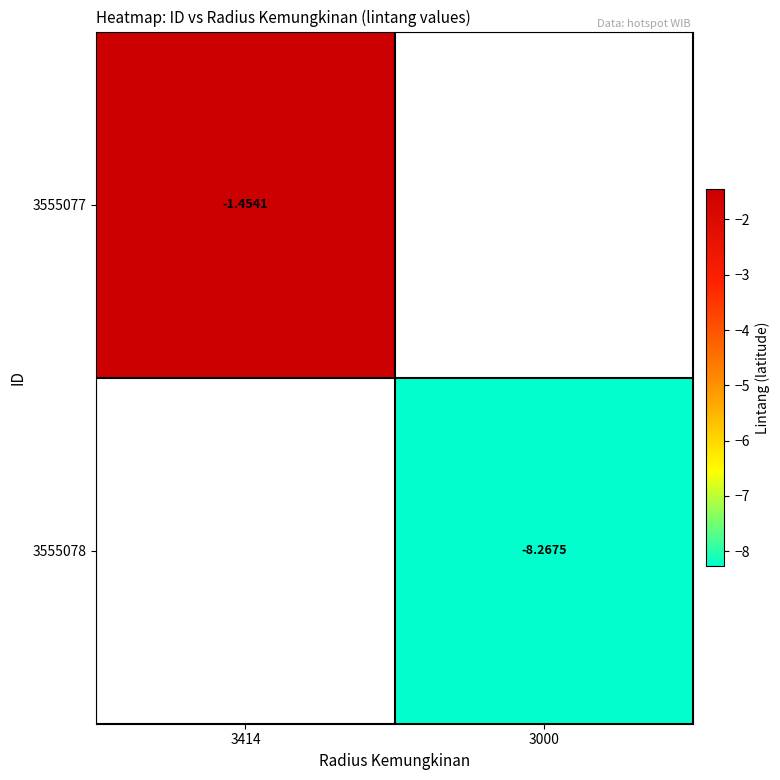

How many negative values does the 3555078 series have?

1